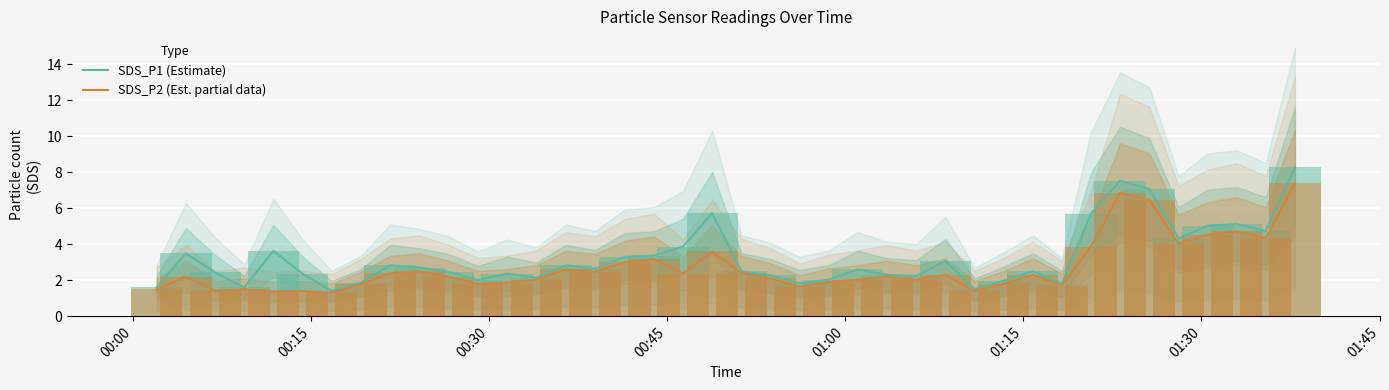

What is the lowest value of the SDS_P2 (Est. partial data) series?

1.3